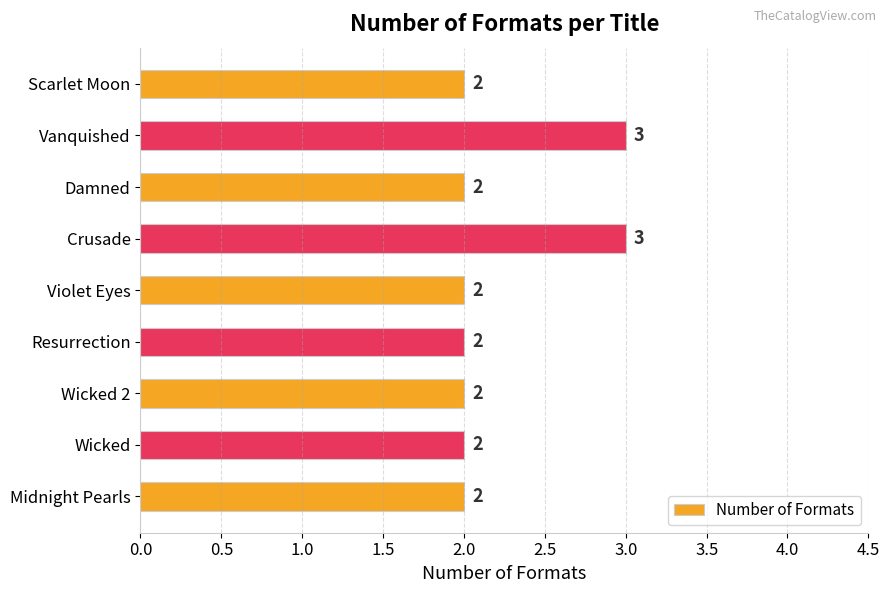

Does the chart contain stacked bars?

No